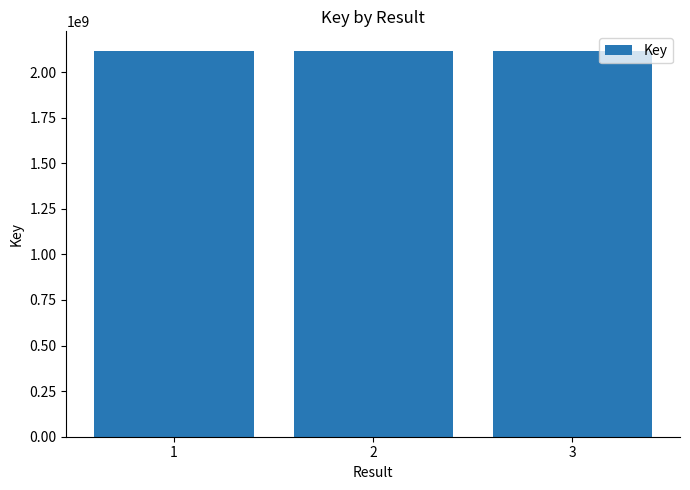

Approximately how many times larger is the value at 3 compared to 2?

1.0